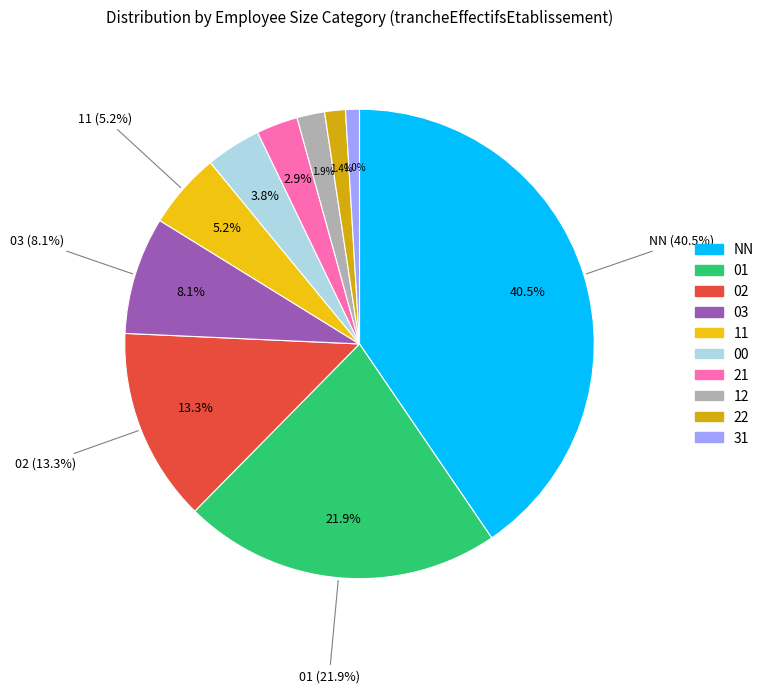

Which slice is the largest?

NN